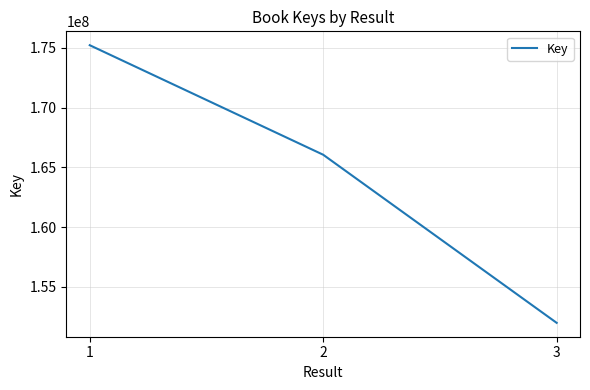

What is the difference between the values at 1 and 3?

23217368